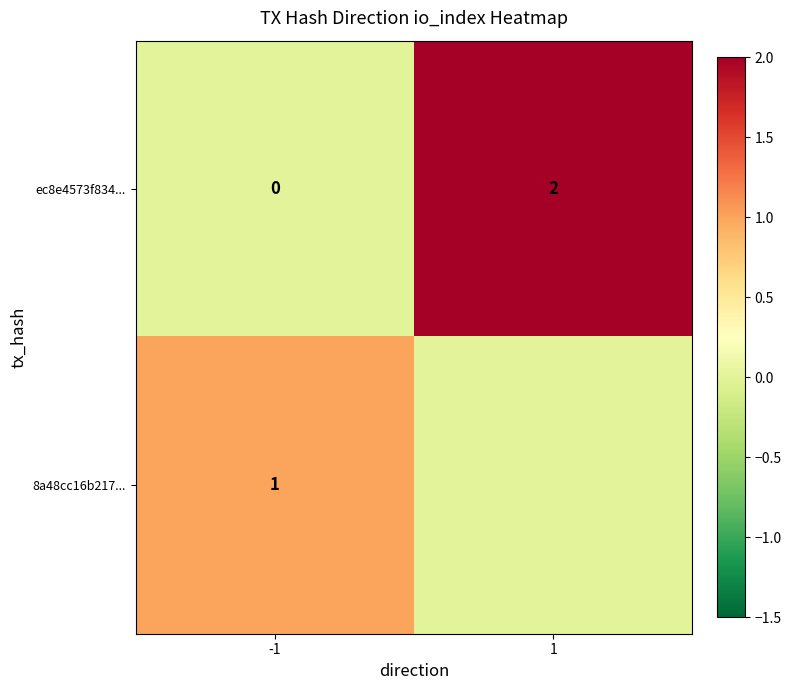

At -1, list the series in order from smallest to largest.

ec8e4573f834..., 8a48cc16b217...